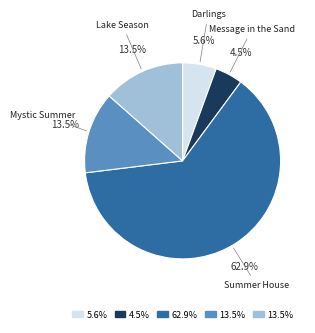

Is there a majority slice in this chart?

Yes